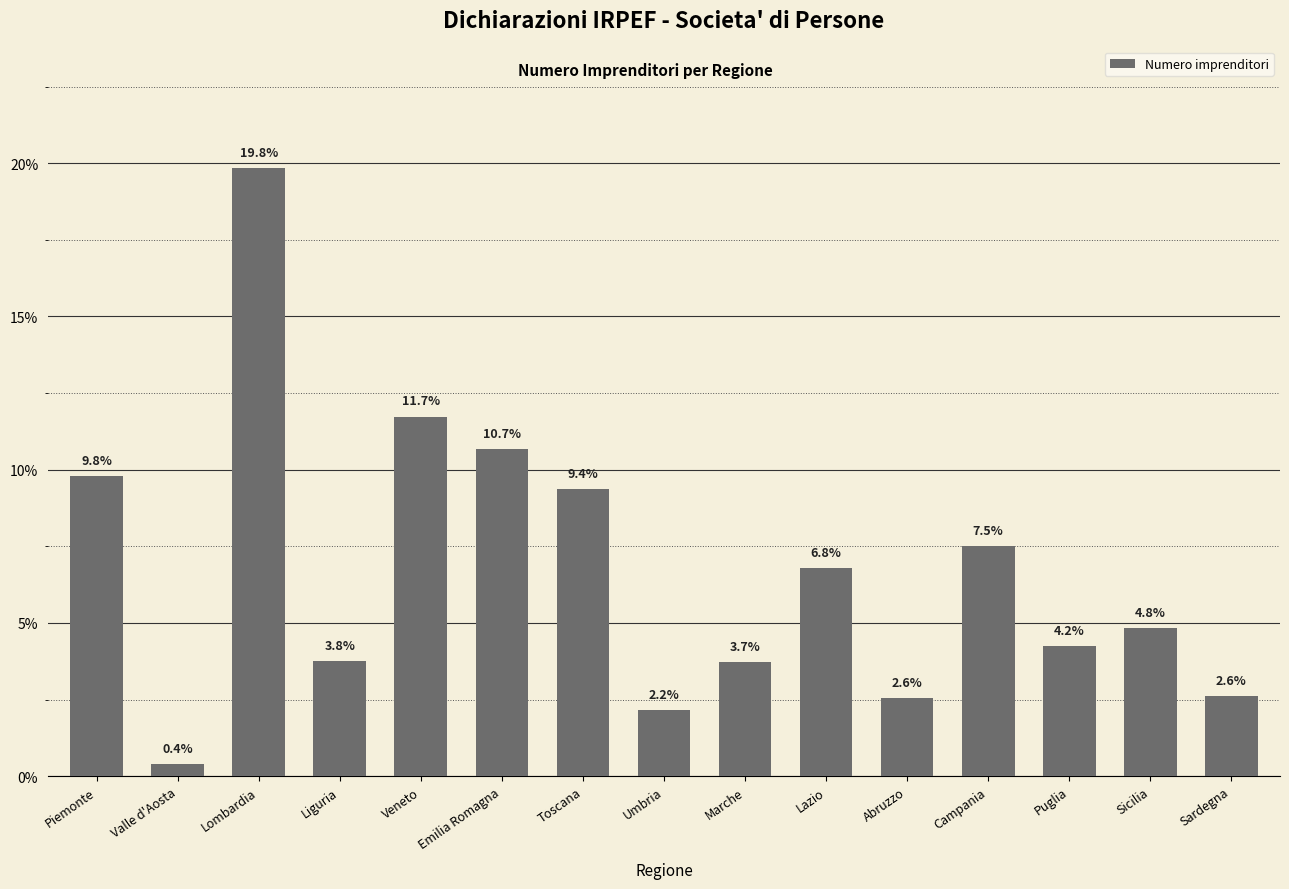

What is the minimum value shown in the chart?

0.4